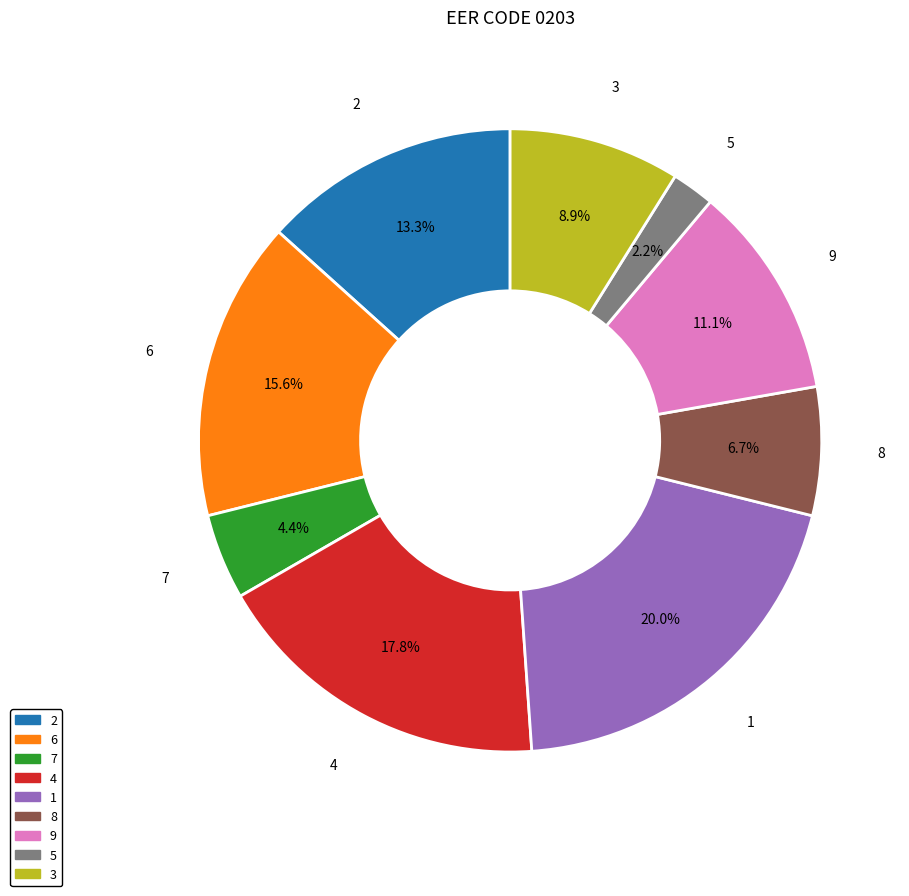

What is the total percentage of 8 and 7?

11.1%